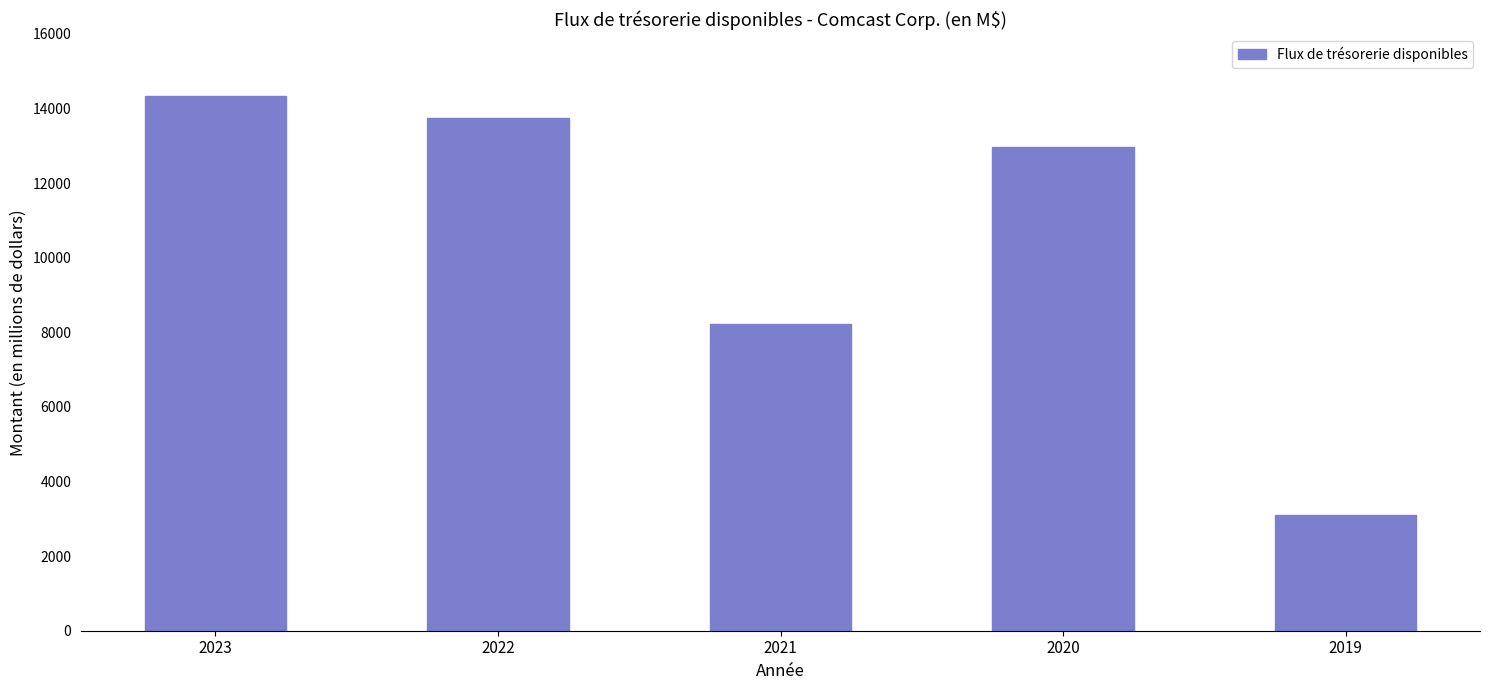

What is the value of the 4th bar from the left?

12970